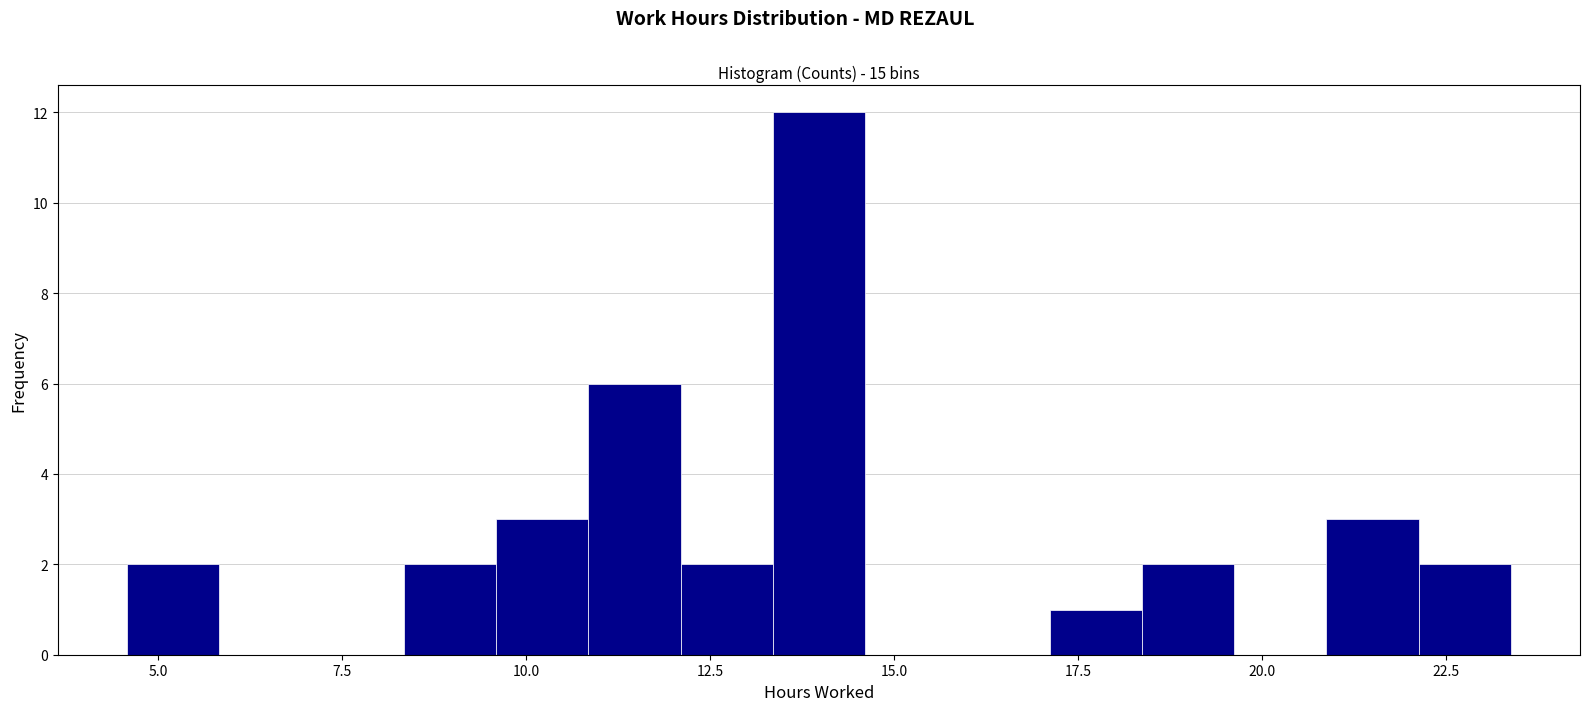

Read against the x-axis, roughly where is the centre of the tallest bar?

14.0